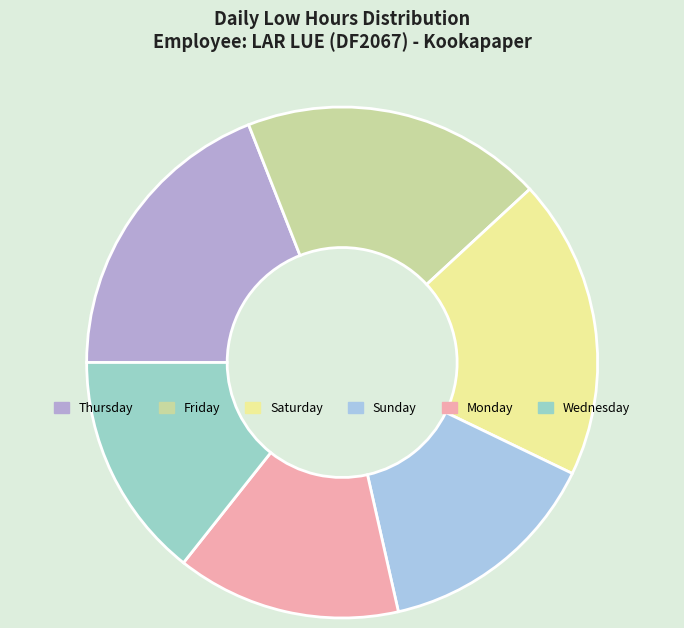

Count the number of slices in the pie.

6